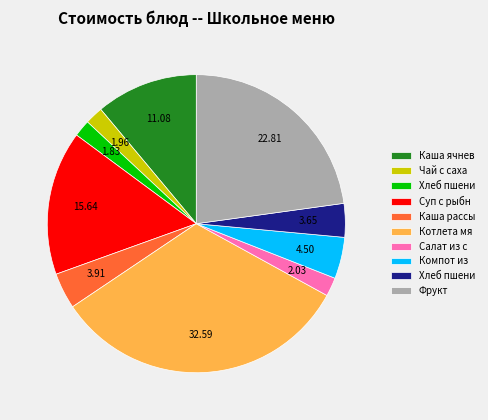

Count the number of slices in the pie.

10